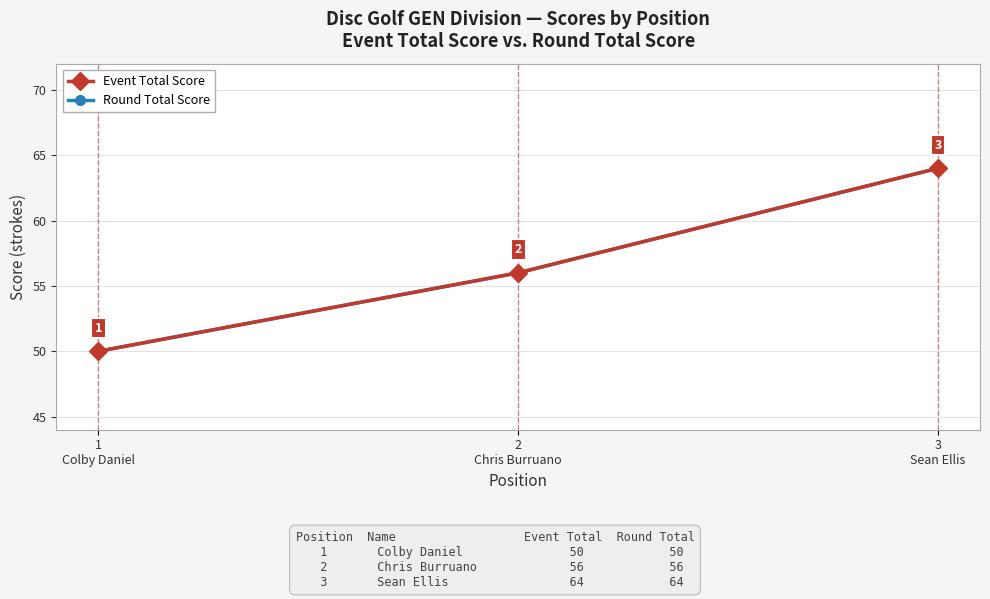

What is the value of the Round Total Score point at the 1st from the left?

50